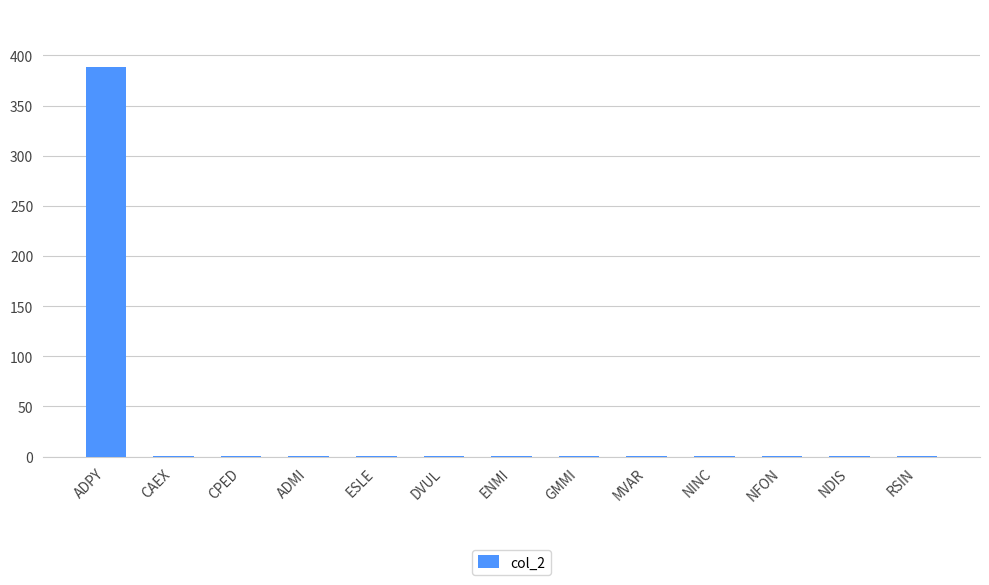

What is the average value?

31